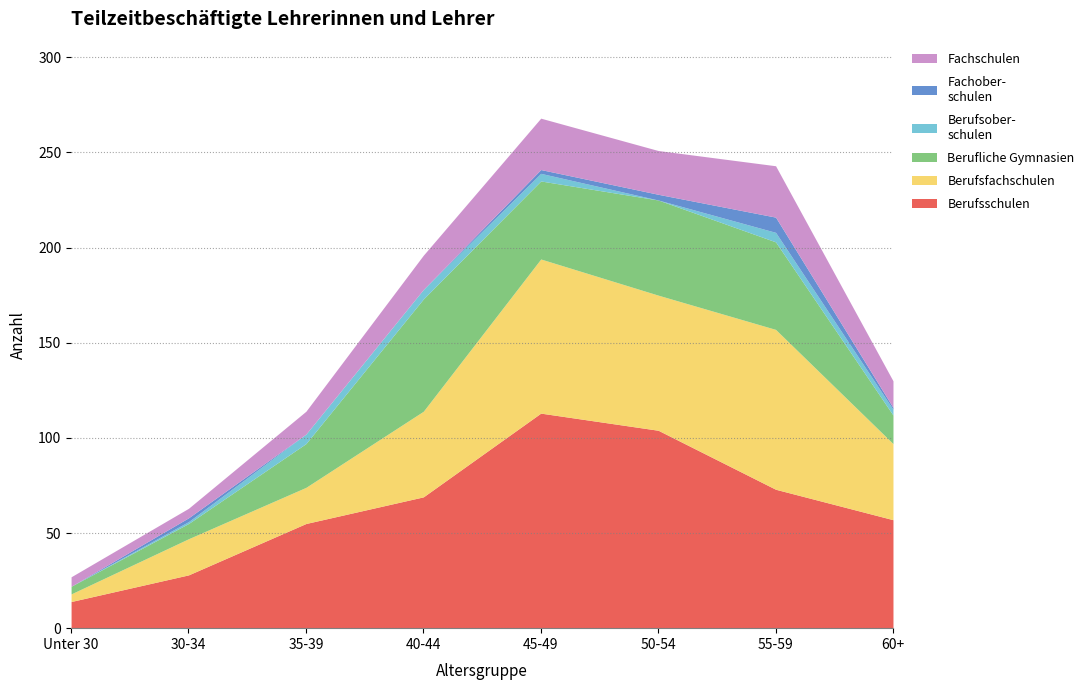

What is the sum of all Berufsschulen values?

513